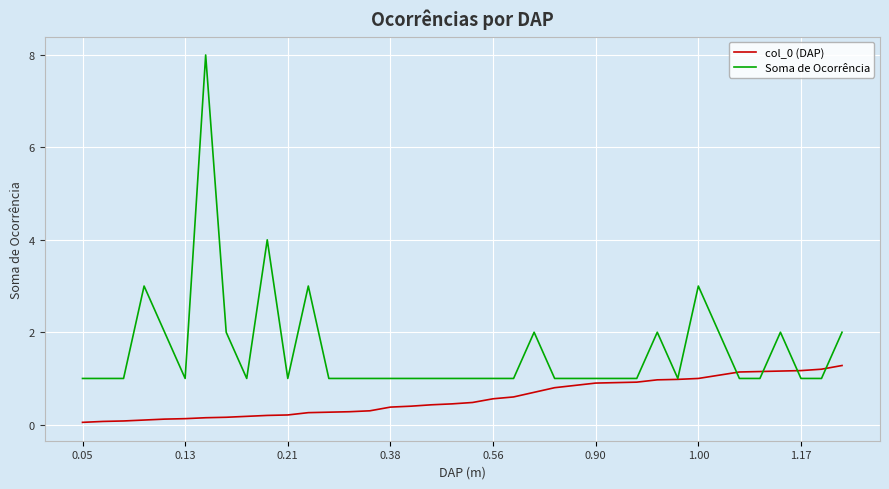

What is the greatest value displayed?

8.0